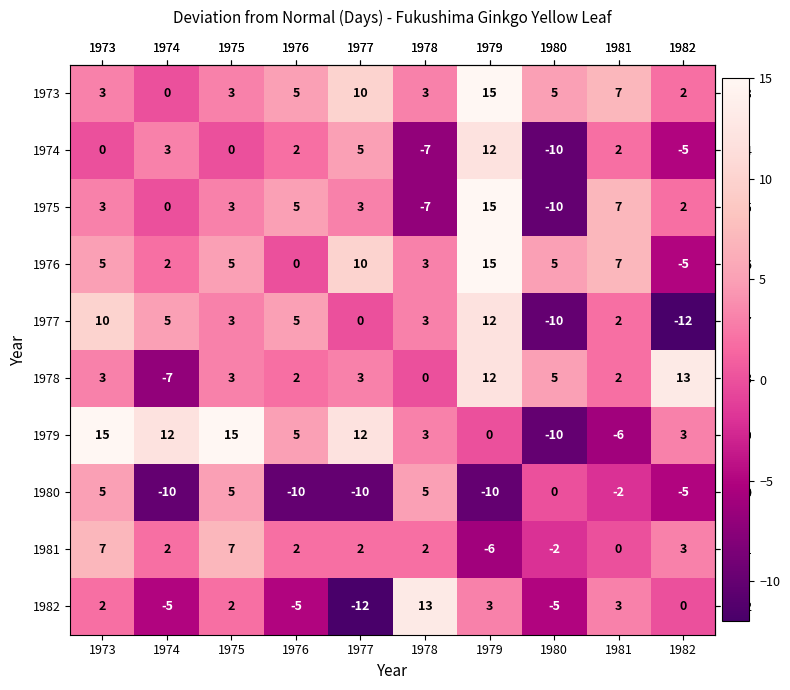

Is it true that 1976 equals 3 at 1978?

True